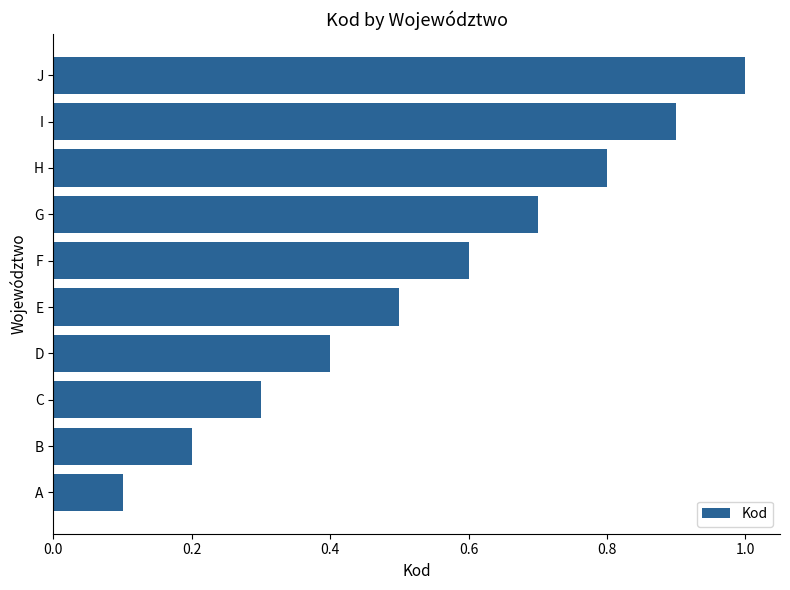

The value at B is 0.3. True or false?

False